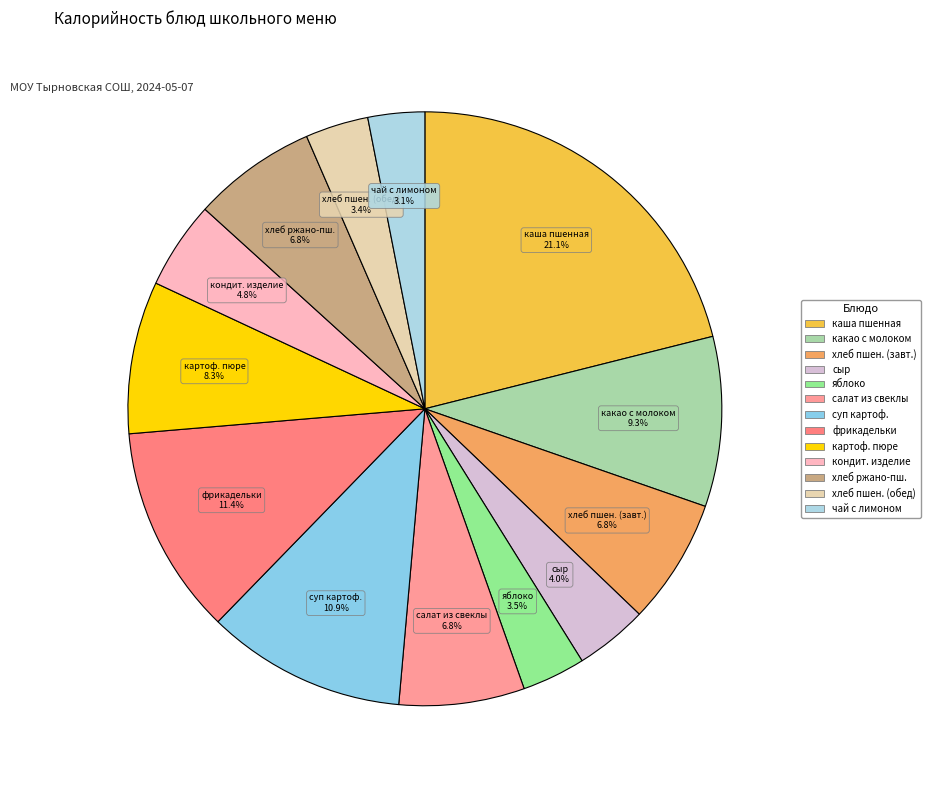

Count the number of slices in the pie.

13